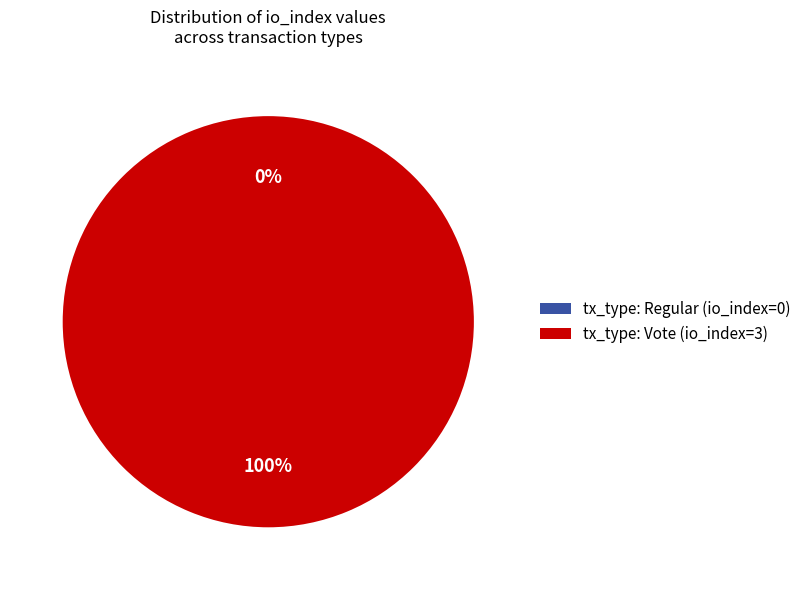

To the nearest percent, what portion does tx_type: Vote (io_index=3) represent?

100%